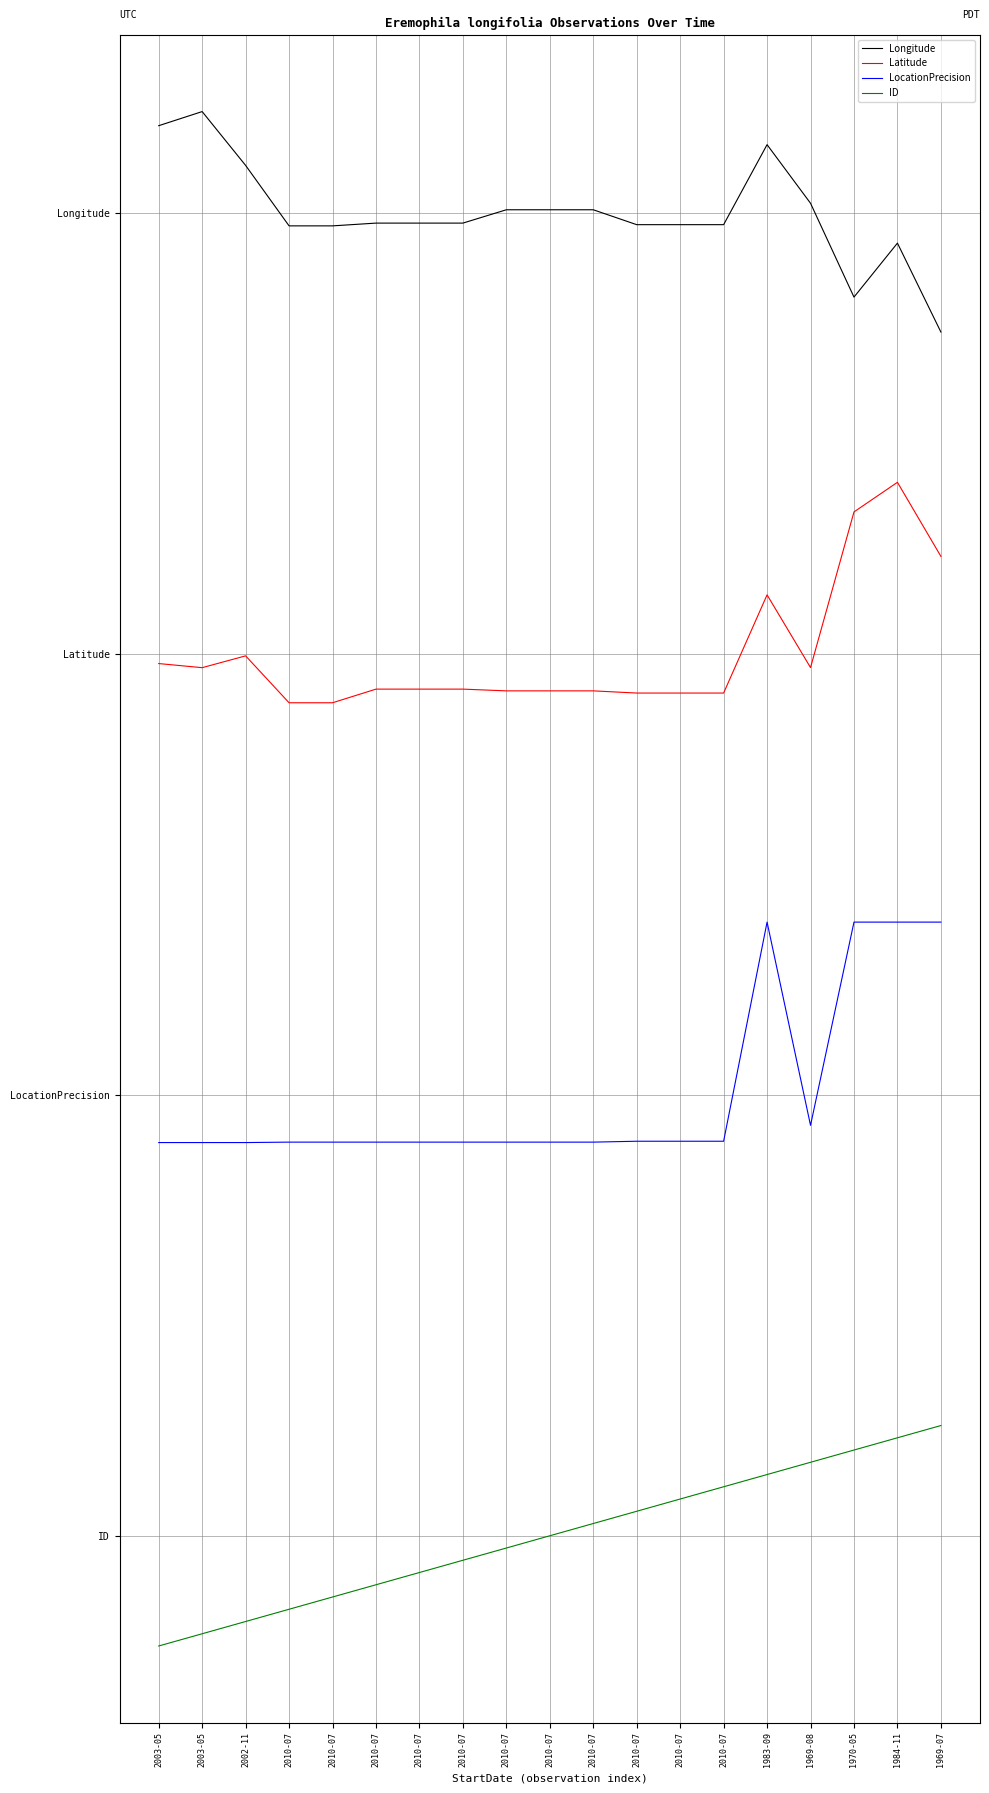

What is the highest value of the ID series?

-2.5